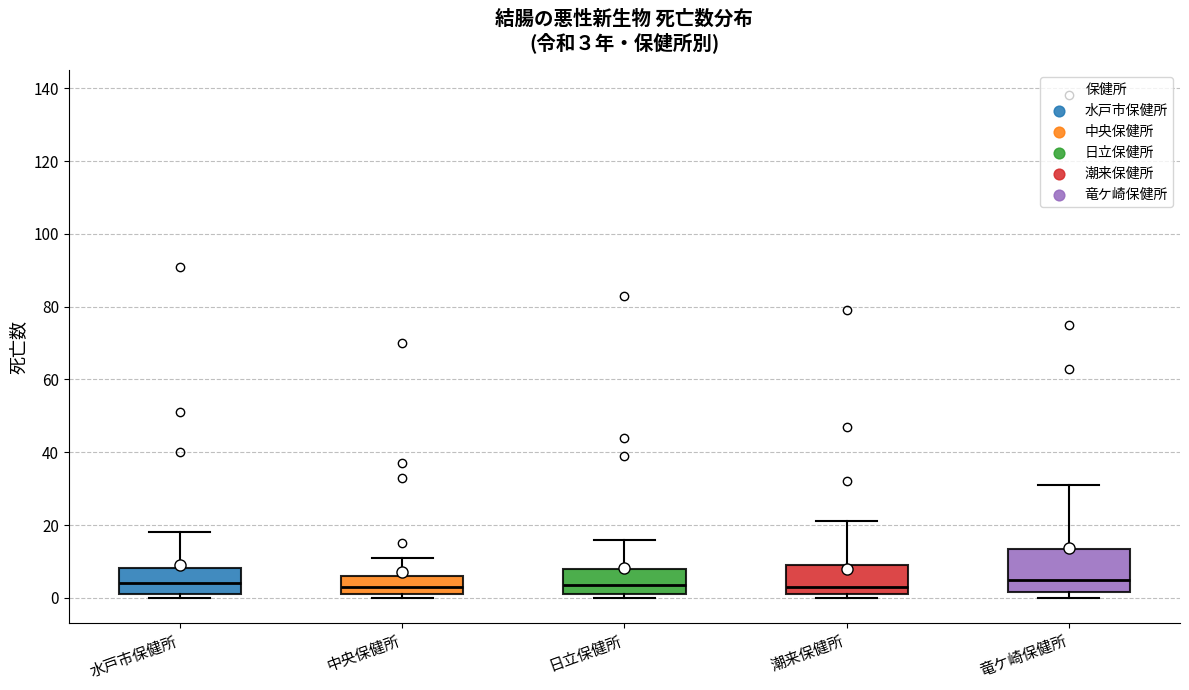

Comparing the boxes themselves (not the whiskers), which one is the tallest?

竜ケ崎保健所